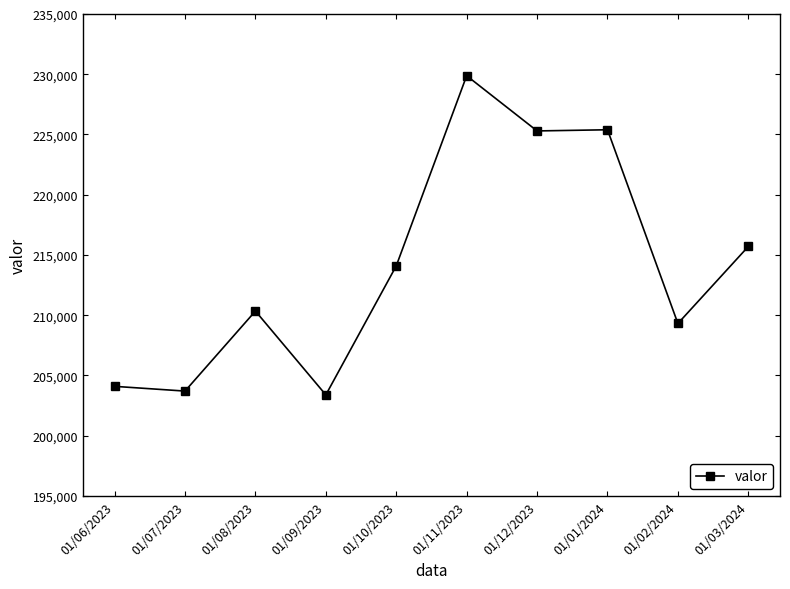

What is the label of the 9th point from the left?

01/02/2024